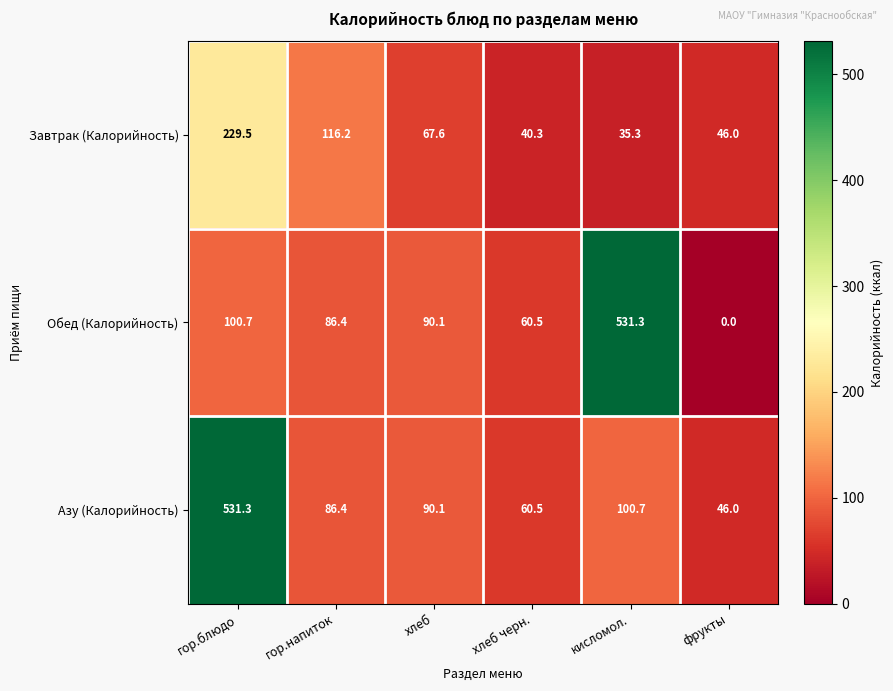

Rank the categories by Завтрак (Калорийность) value from lowest to highest.

кисломол., хлеб черн., фрукты, хлеб, гор.напиток, гор.блюдо